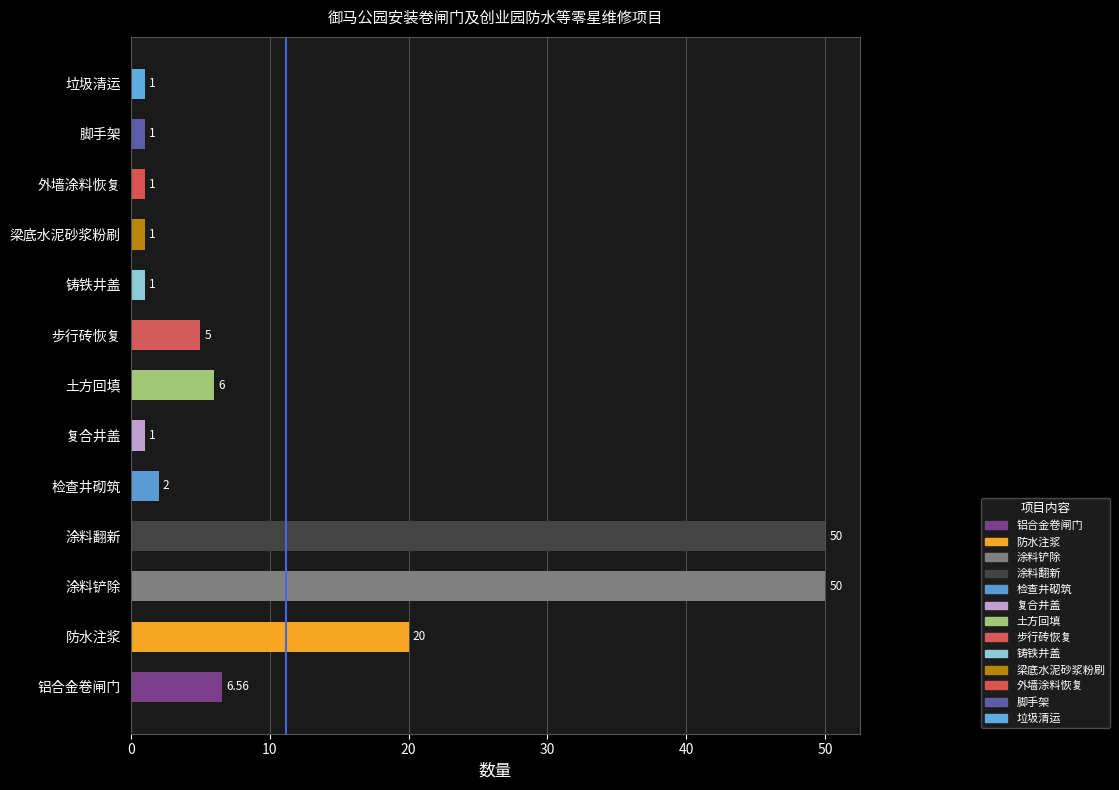

Where is the data nearest to the value 25?

防水注浆